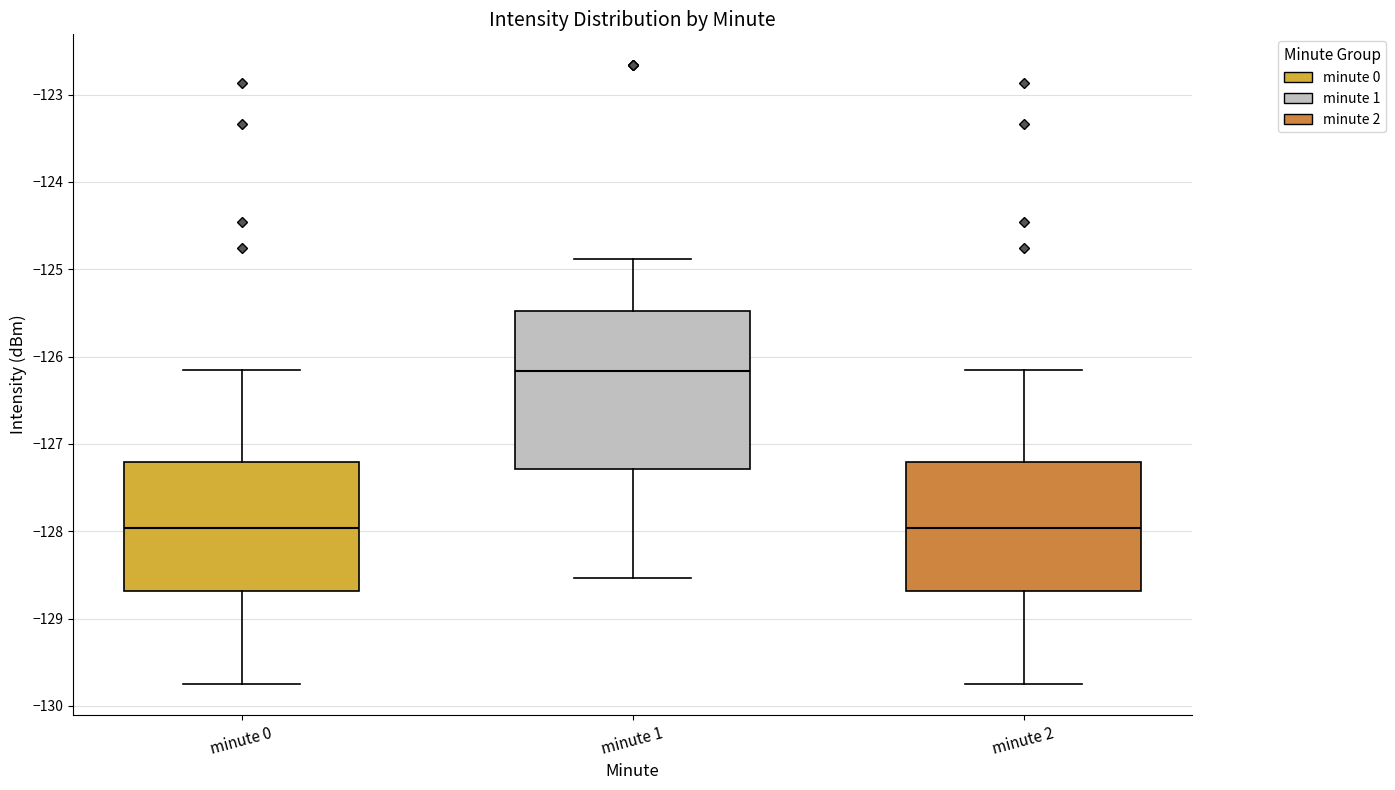

Reading left to right, transcribe this box plot: for each box, give where its median line is, the range the box spans, and where its two whiskers end, as read against the y-axis. The values are not printed on the chart, so give them approximately, as read against the axis.

minute 0: median -128.0, box -128.7 to -127.2, whiskers -129.8 to -126.2
minute 1: median -126.2, box -127.3 to -125.5, whiskers -128.5 to -124.9
minute 2: median -128.0, box -128.7 to -127.2, whiskers -129.8 to -126.2